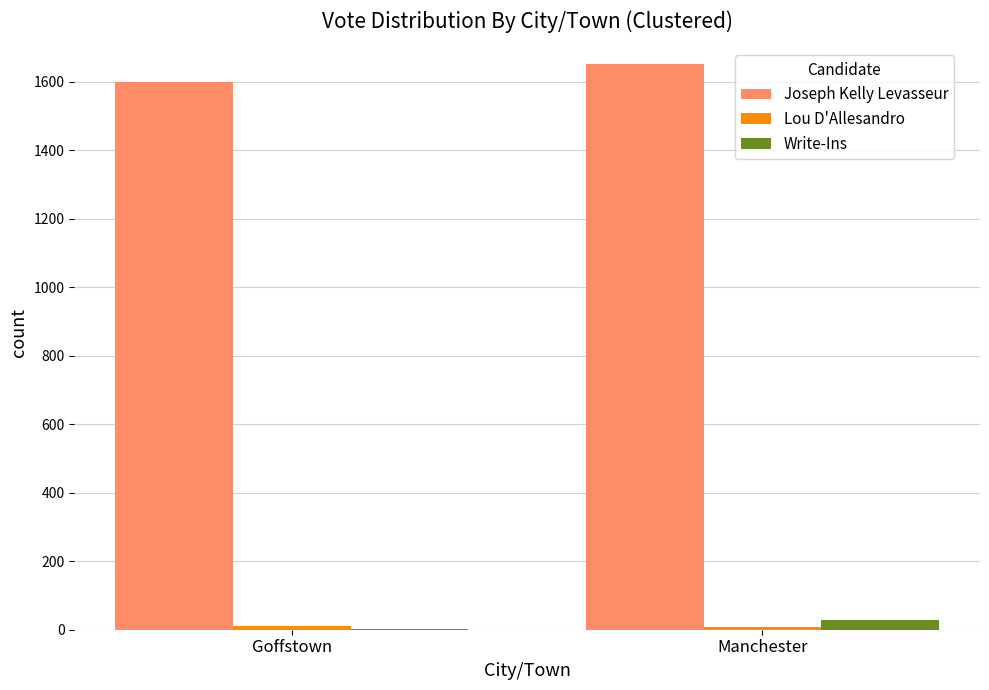

What is the sum of all Joseph Kelly Levasseur values?

3250